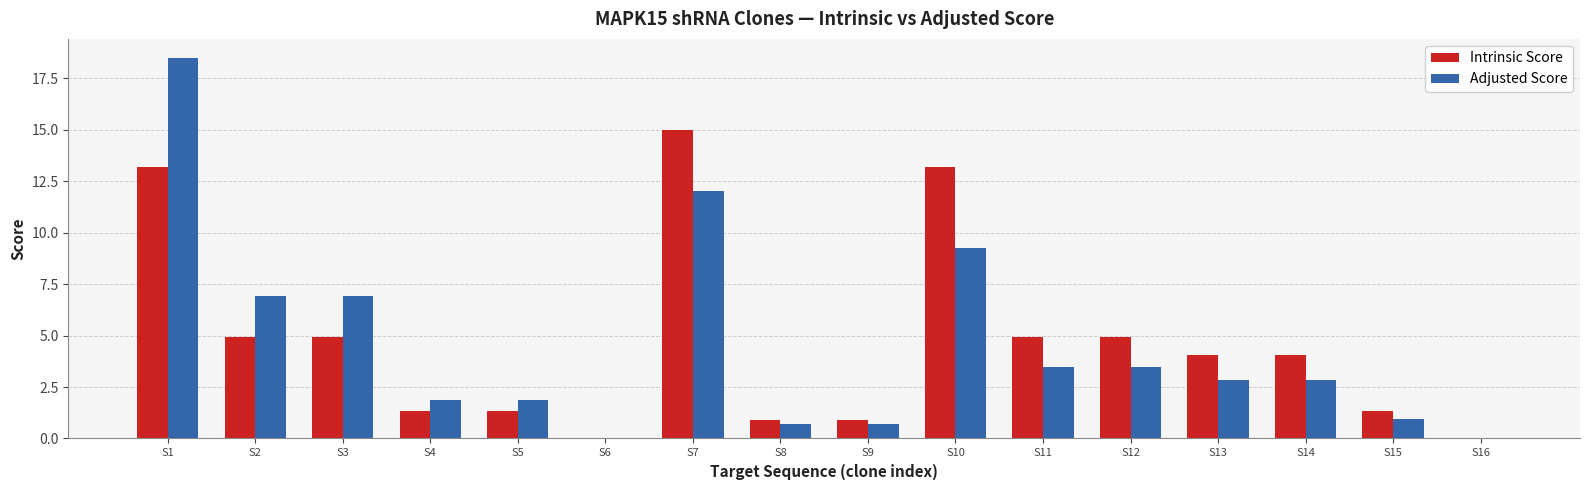

What is the sum of the Intrinsic Score values at S16 and S3?

5.0